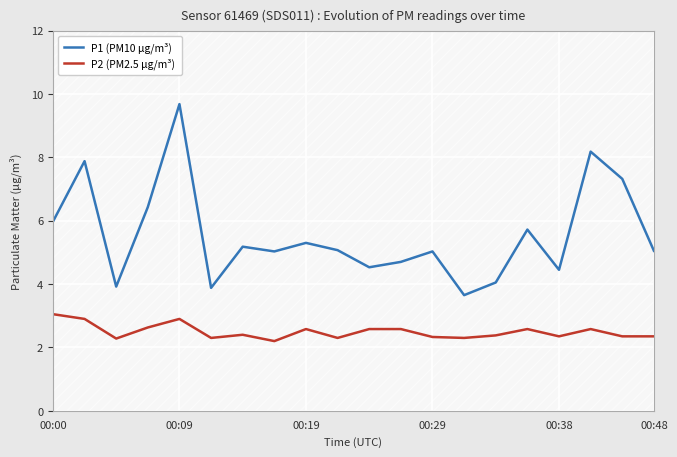

True or false: P2 (PM2.5 µg/m³) and P1 (PM10 µg/m³) cross at least once.

False